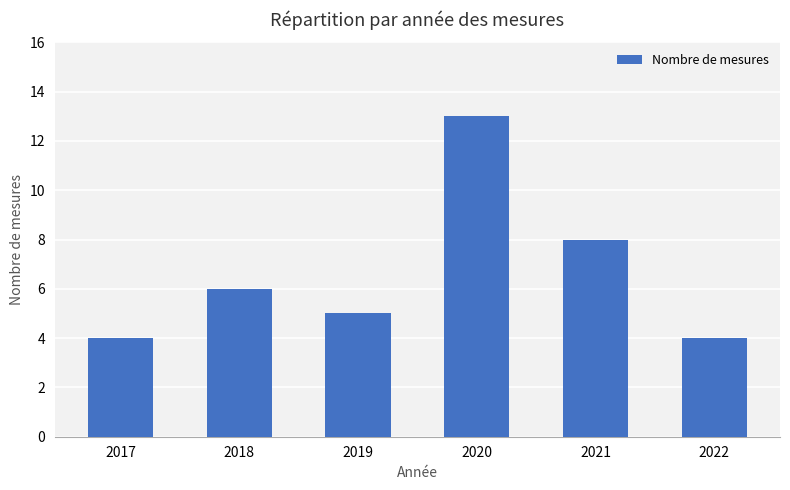

Reading left to right, what are all the values shown in this chart?

2017=4	2018=6	2019=5	2020=13	2021=8	2022=4